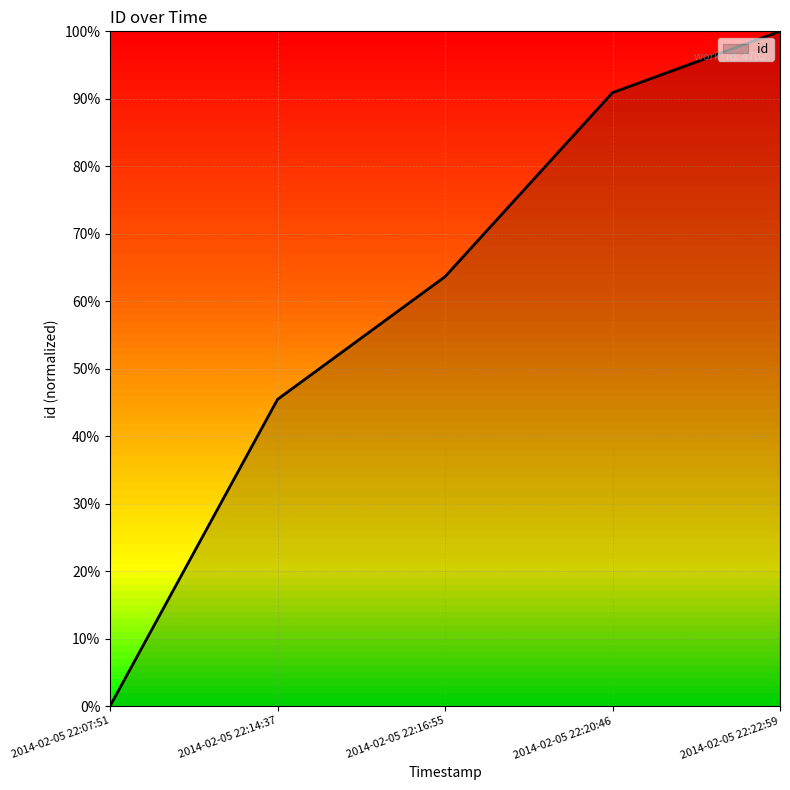

Is this an area chart (filled region under the line)?

Yes